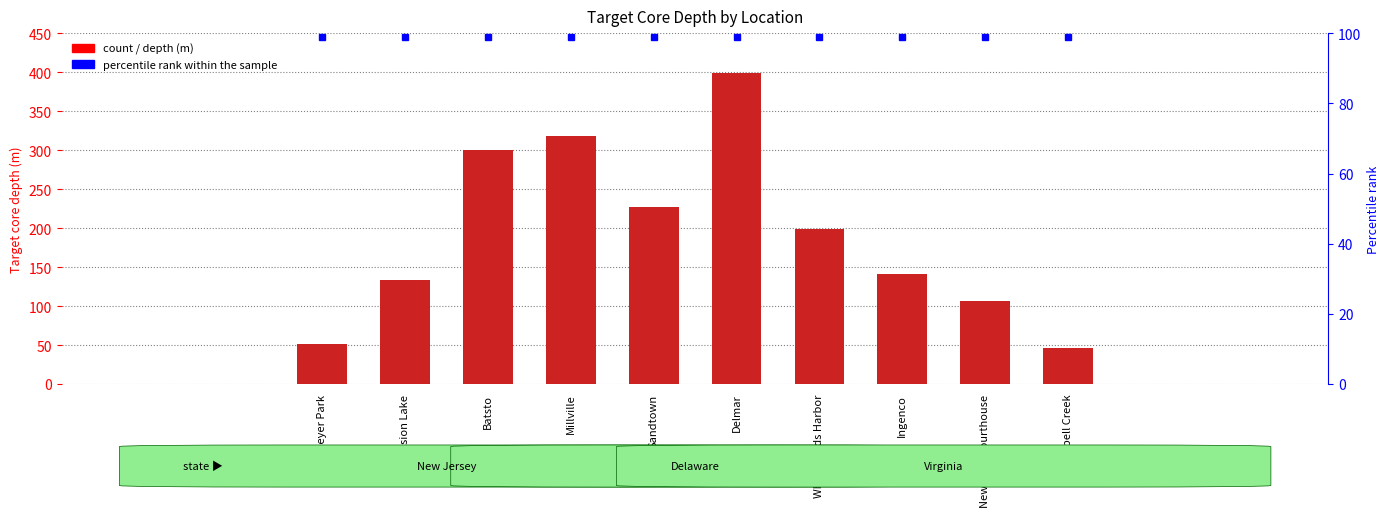

At how many categories does at least one series exceed 300?

2